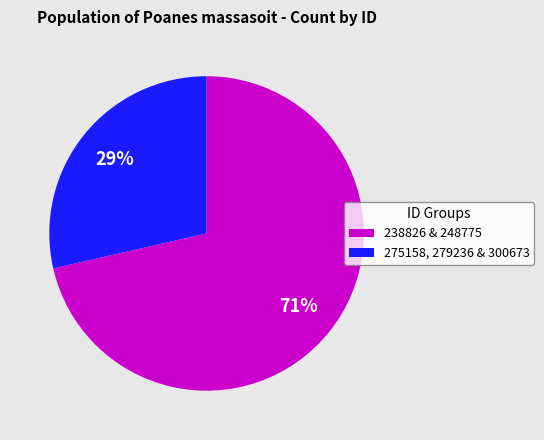

How many segments does this pie chart have?

2